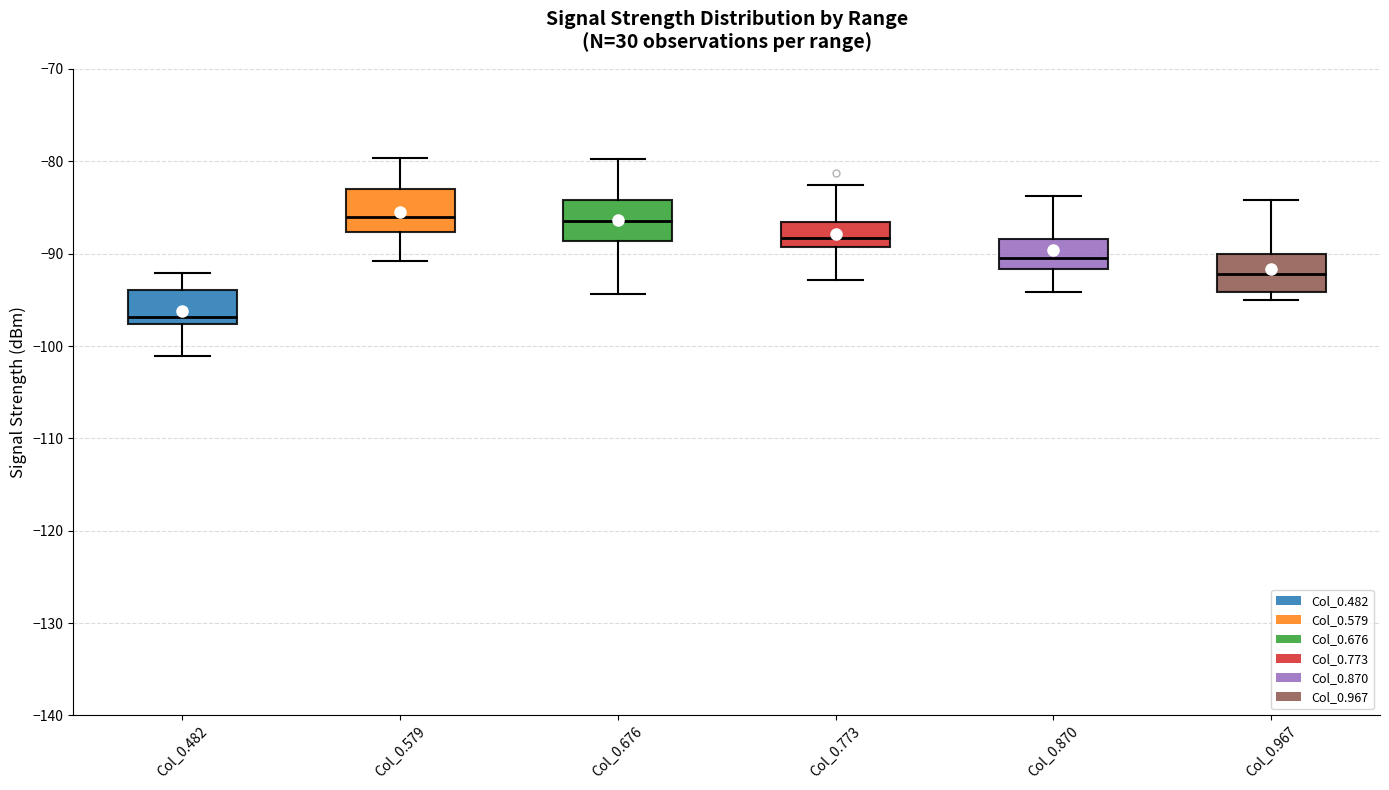

Reading left to right, read every box against the y-axis: the position of its median line, the range the box covers, and the ends of its whiskers. The values are not printed on the chart, so give them approximately, as read against the axis.

Col_0.482: median -97, box -98 to -94, whiskers -101 to -92
Col_0.579: median -86, box -88 to -83, whiskers -91 to -80
Col_0.676: median -86, box -89 to -84, whiskers -94 to -80
Col_0.773: median -88, box -89 to -87, whiskers -93 to -83
Col_0.870: median -90, box -92 to -88, whiskers -94 to -84
Col_0.967: median -92, box -94 to -90, whiskers -95 to -84